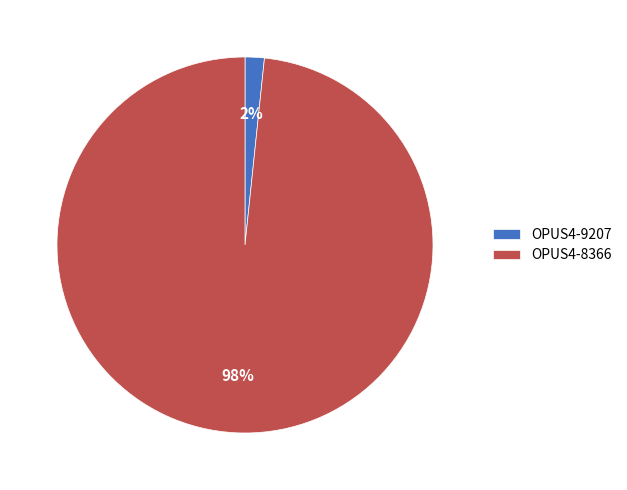

Rank the categories by value from highest to lowest.

OPUS4-8366, OPUS4-9207